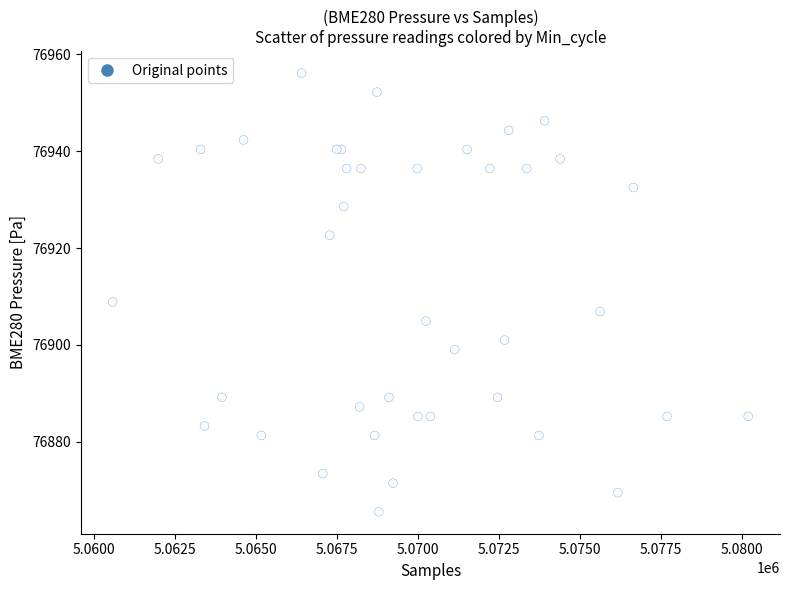

What Y value in the scatter plot is closest to 76910?

76908.9